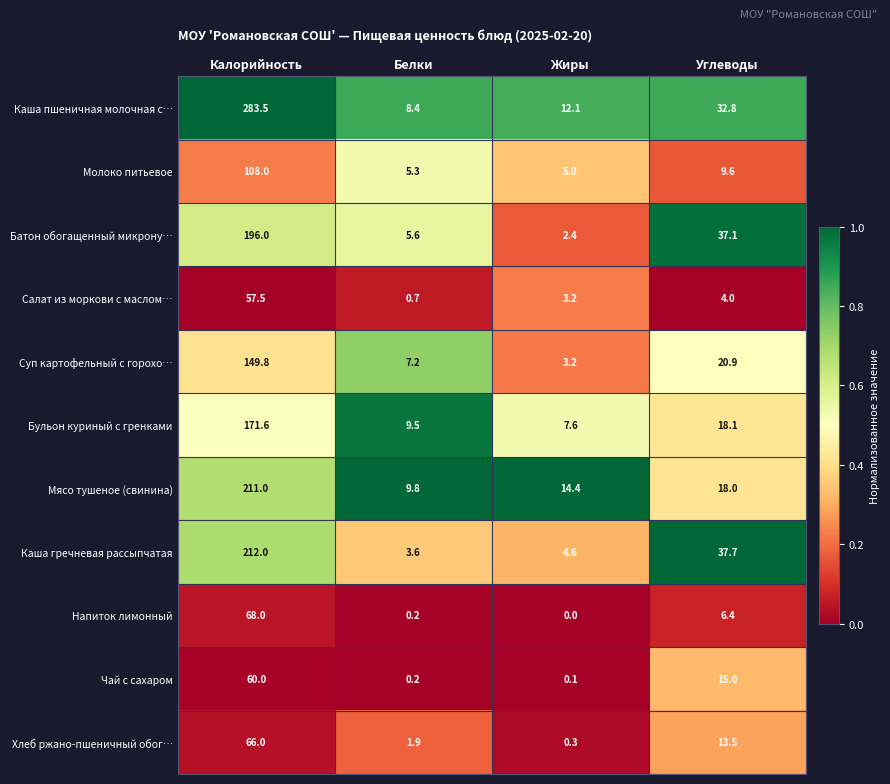

List the series in order of their peak value, lowest first.

Салат из моркови с маслом…, Чай с сахаром, Хлеб ржано-пшеничный обог…, Напиток лимонный, Молоко питьевое, Суп картофельный с горохо…, Бульон куриный с гренками, Батон обогащенный микрону…, Мясо тушеное (свинина), Каша гречневая рассыпчатая, Каша пшеничная молочная с…